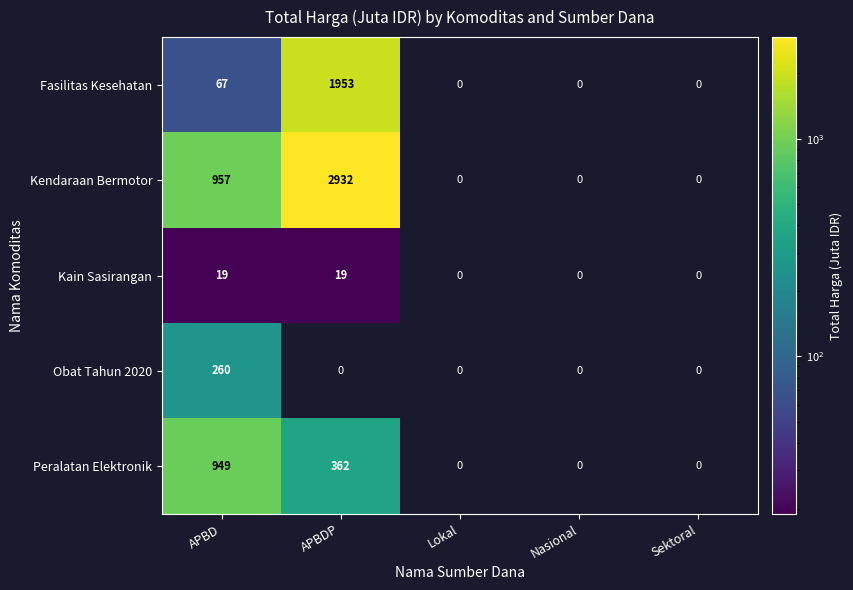

The value of Kendaraan Bermotor at Nasional is 0. True or false?

True